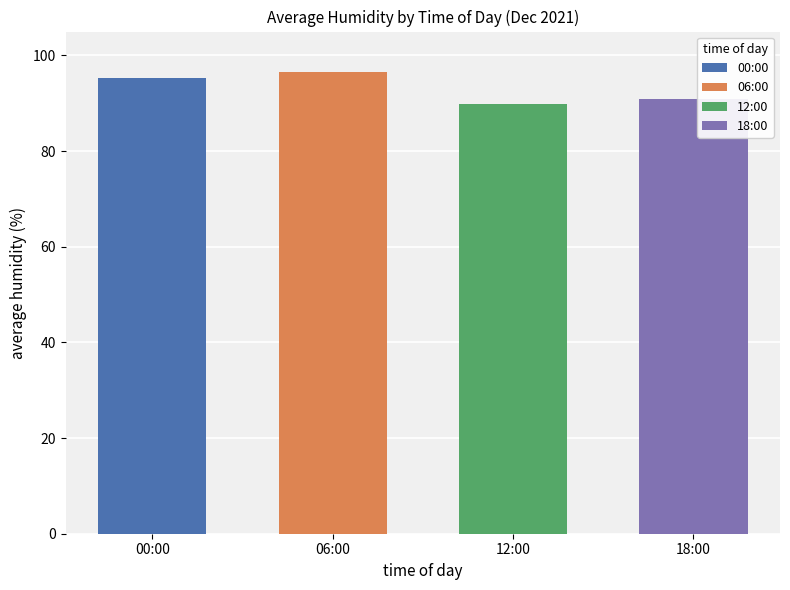

At 00:00, list the series in order from smallest to largest.

12:00, 18:00, 00:00, 06:00